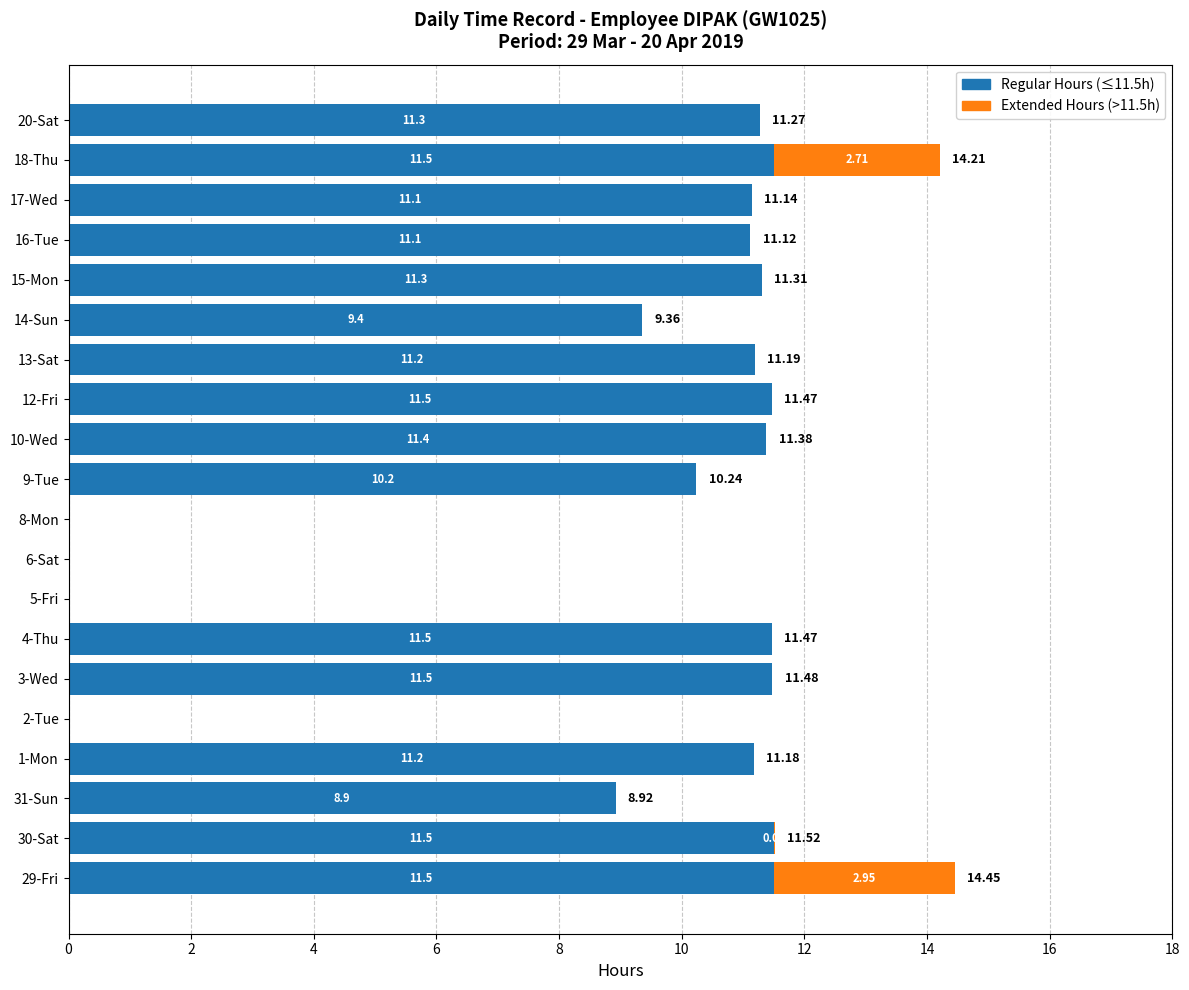

What is the total value across all series at 3-Wed?

11.5